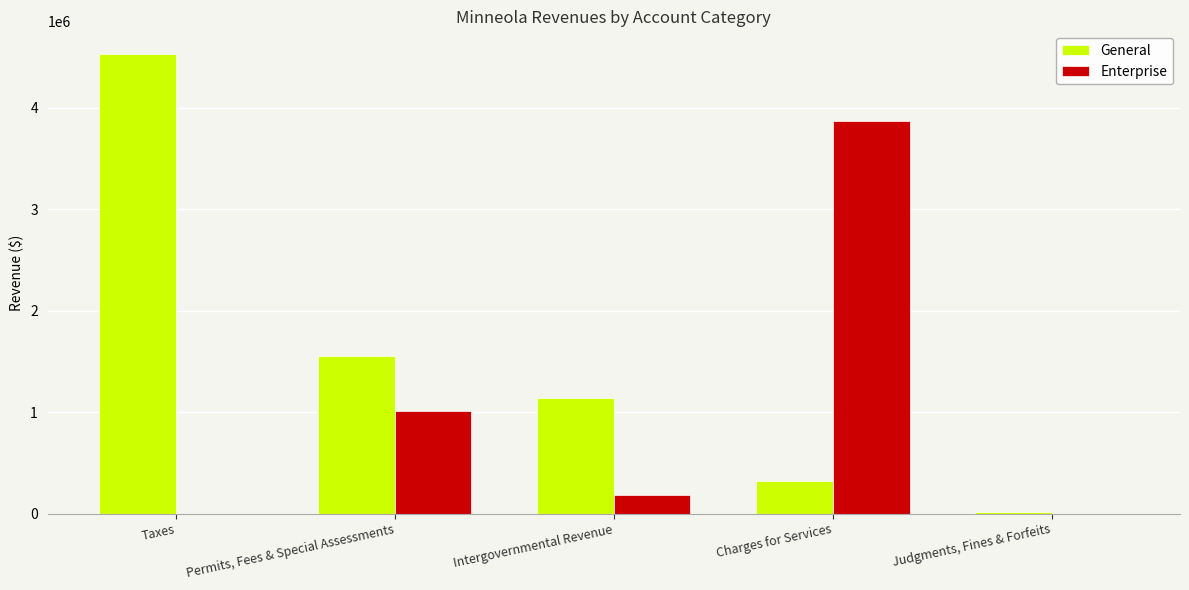

Which series has the largest total across all categories?

General